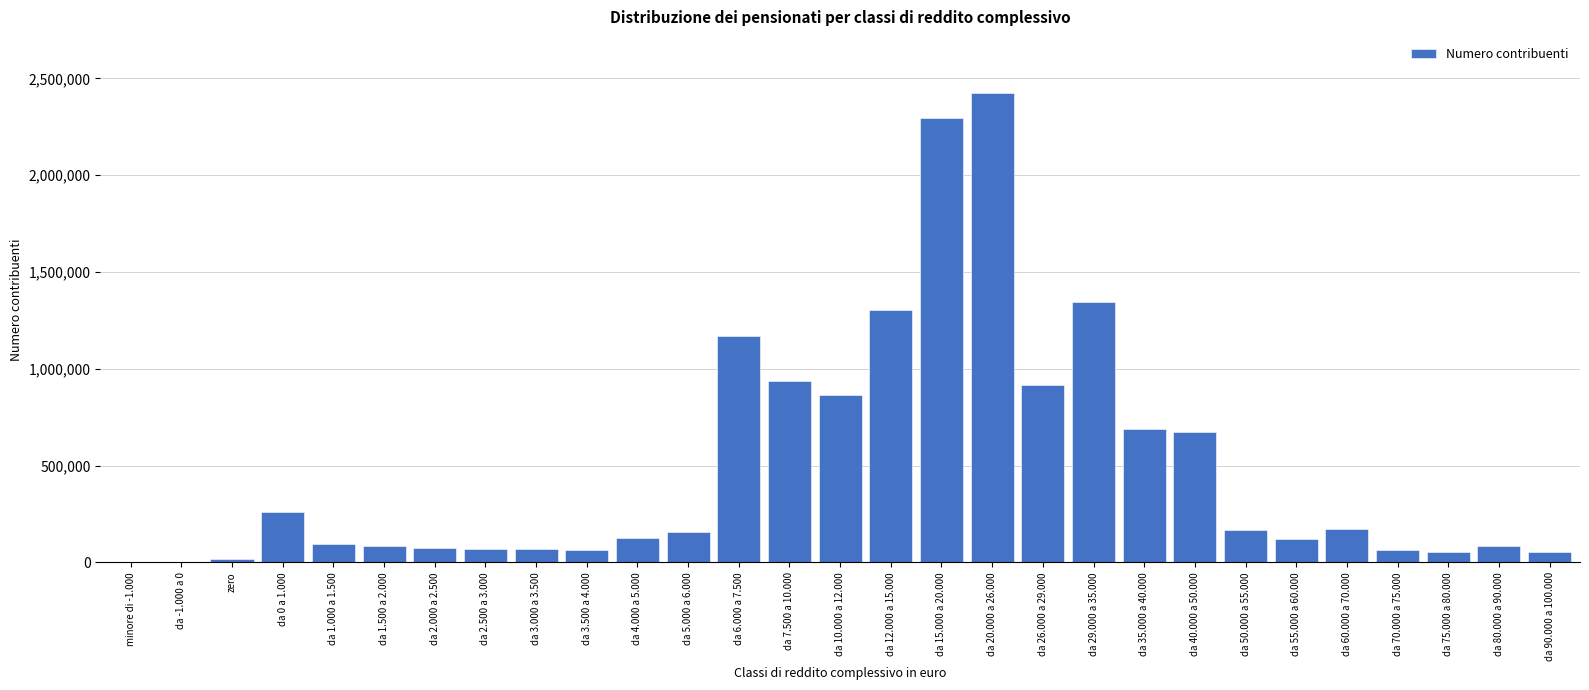

The value at da 15.000 a 20.000 is 988708. True or false?

False